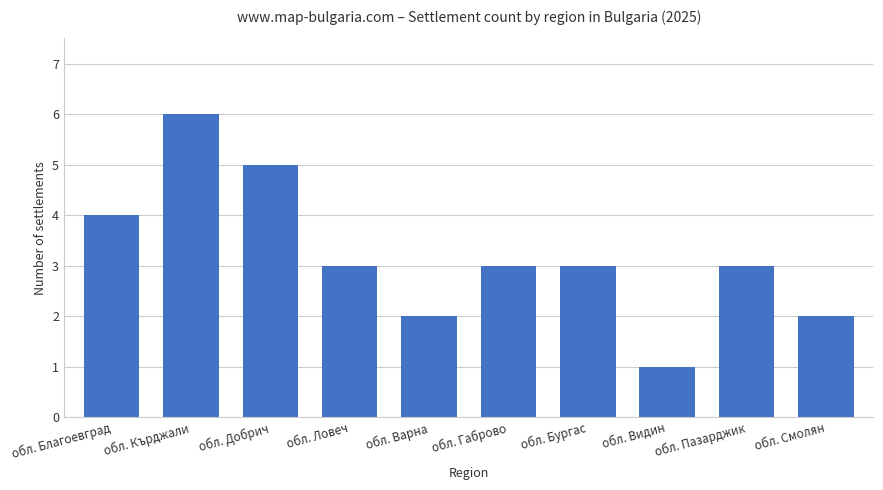

Which category has the highest value across all series?

обл. Кърджали